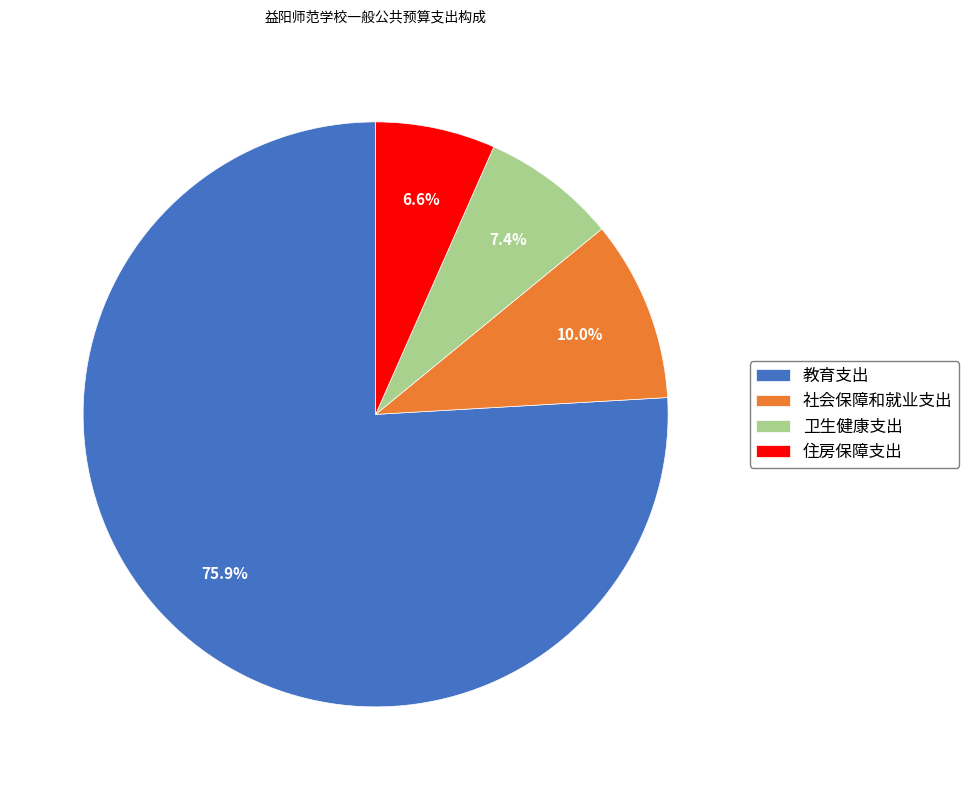

Rank the categories by value from highest to lowest.

教育支出, 社会保障和就业支出, 卫生健康支出, 住房保障支出